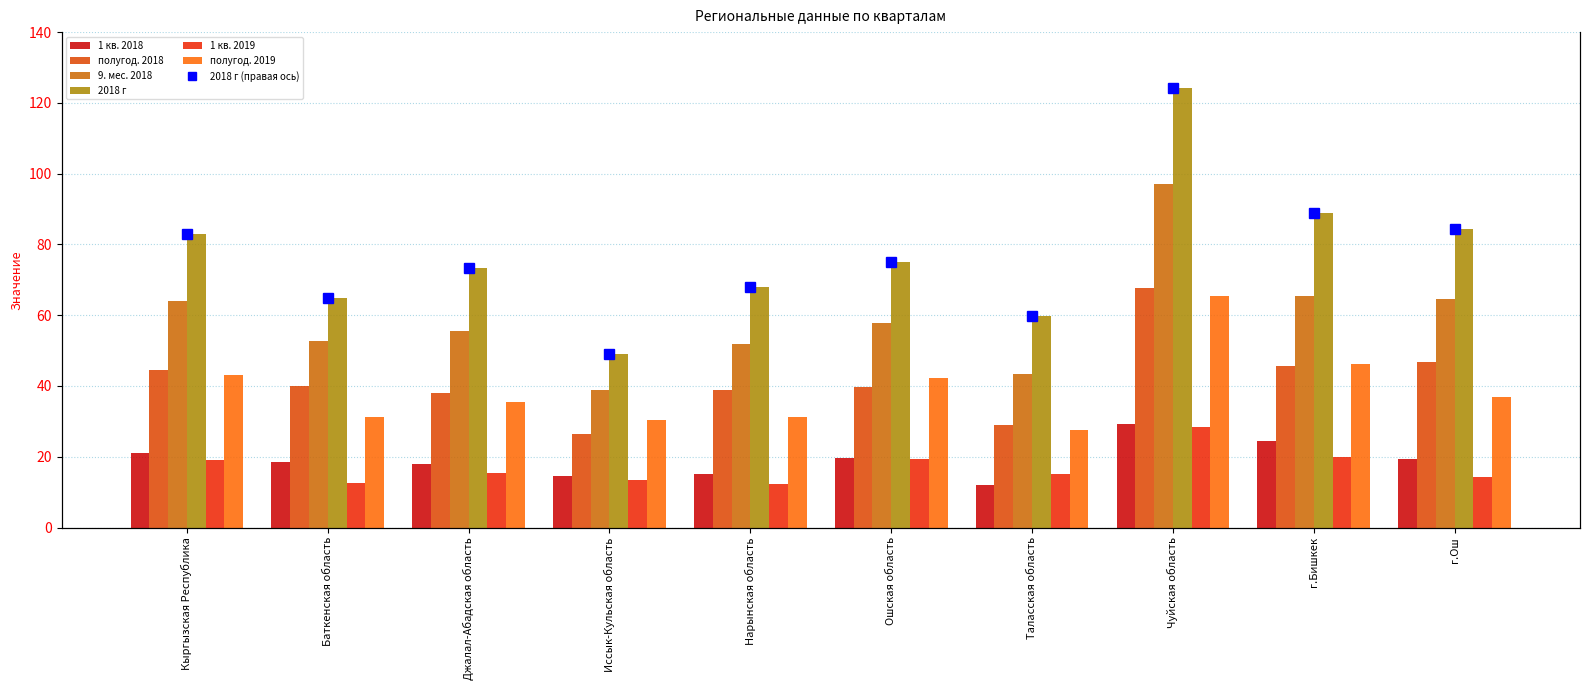

How many bars are there in total?

60